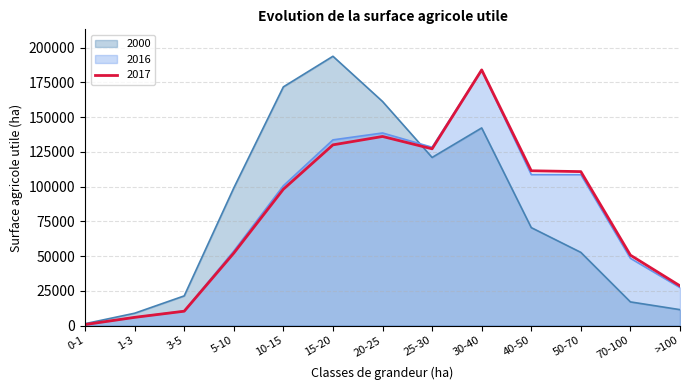

Where is the first local maximum for 2000?

15-20